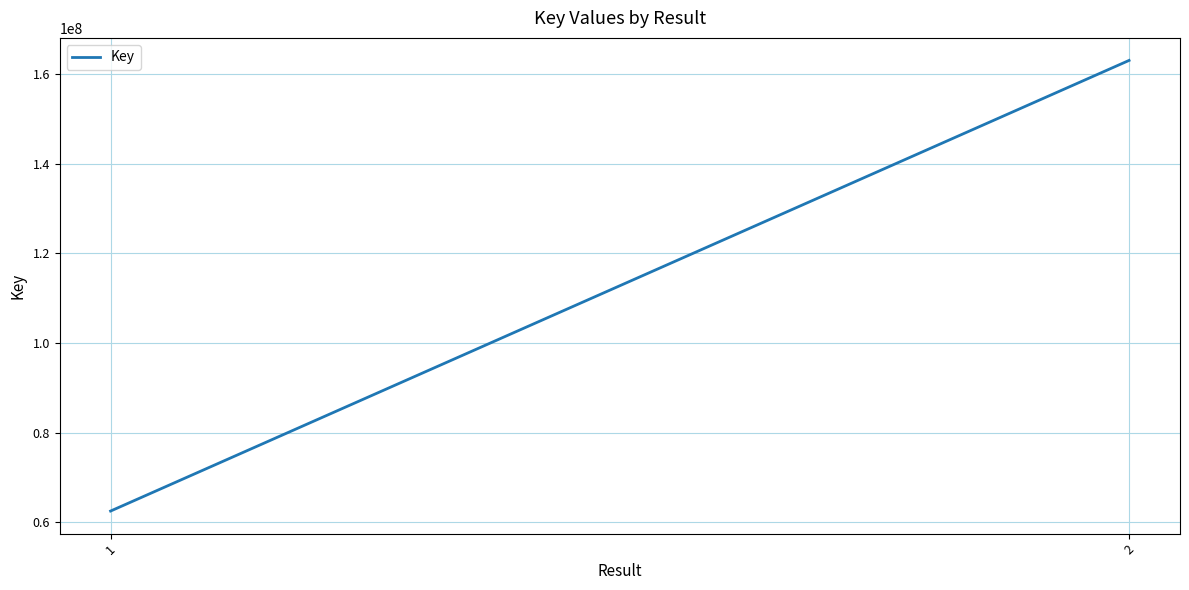

What is the approximate value at 1?

62525177